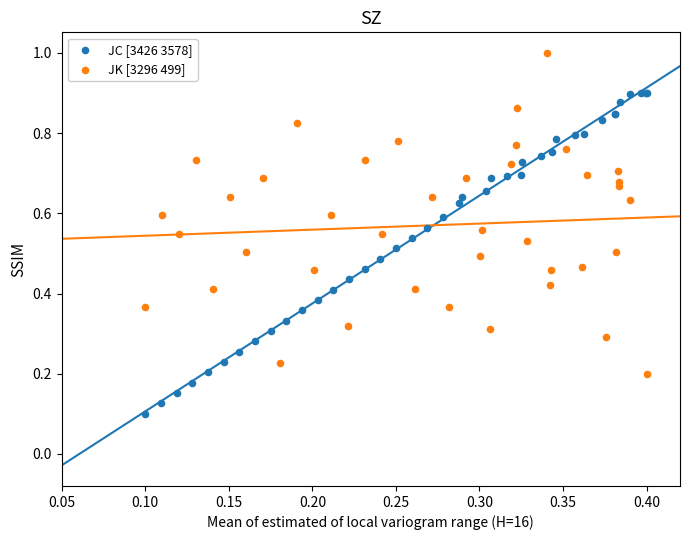

Which series contains the lowest Y value?

JC [3426 3578]